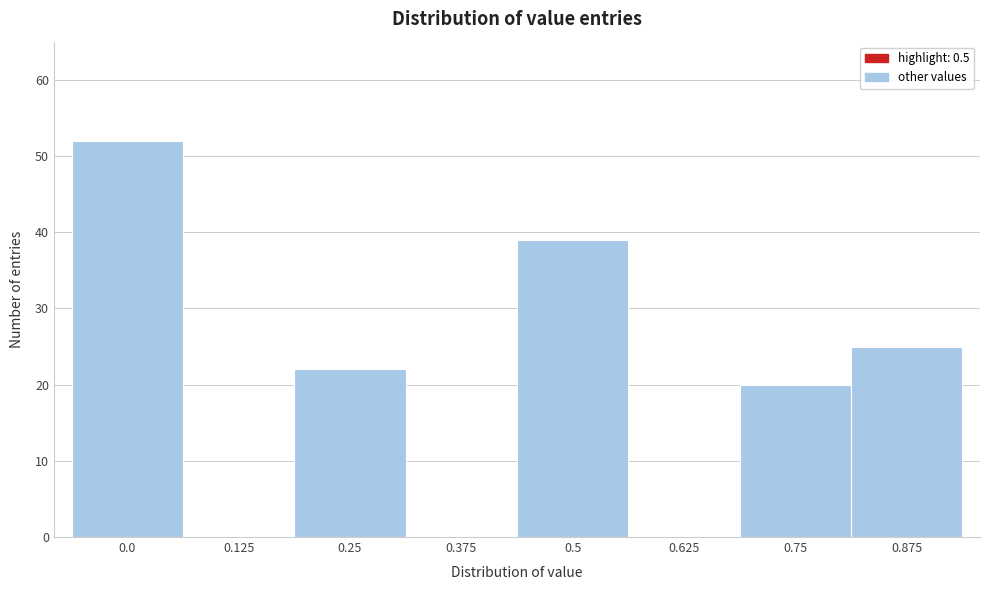

Reading left to right, list all the values displayed in this chart.

0.0=52	0.125=0	0.25=22	0.375=0	0.5=39	0.625=0	0.75=20	0.875=25